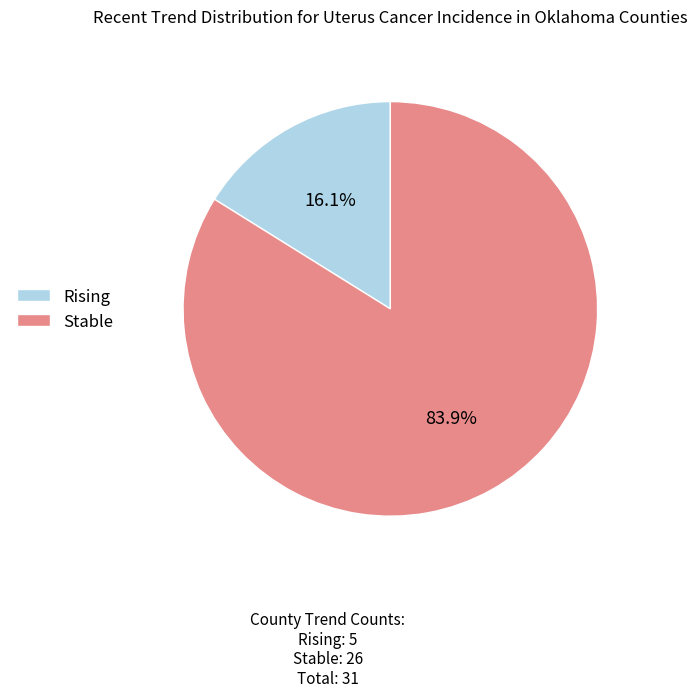

Between Rising and Stable, which is larger?

Stable